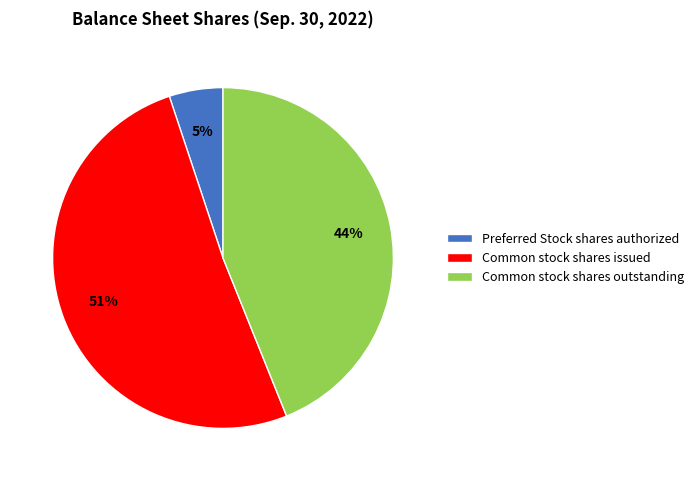

Between Common stock shares issued and Common stock shares outstanding, which is larger?

Common stock shares issued